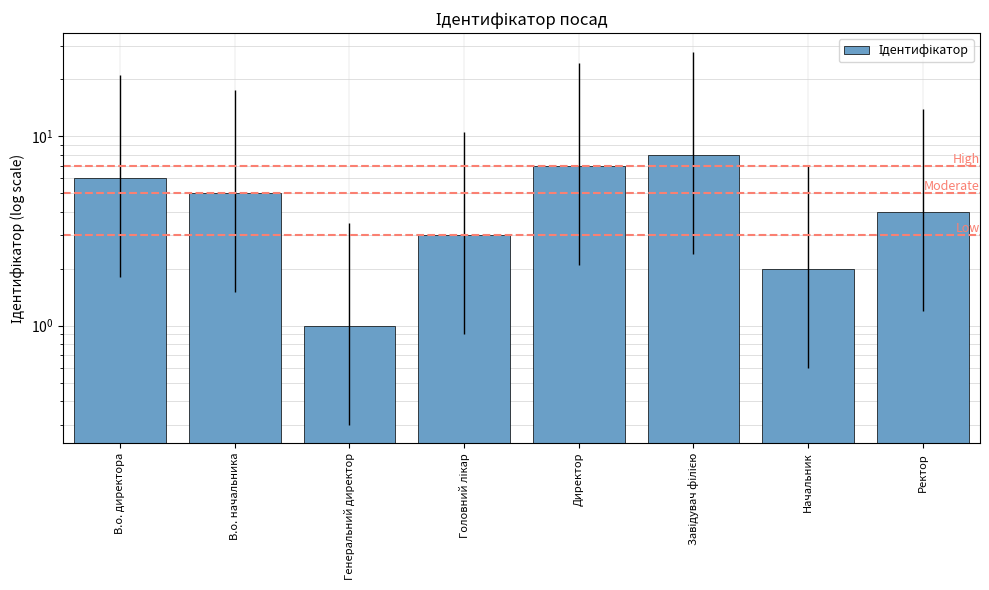

At which label does the data first exceed 5?

В.о. директора